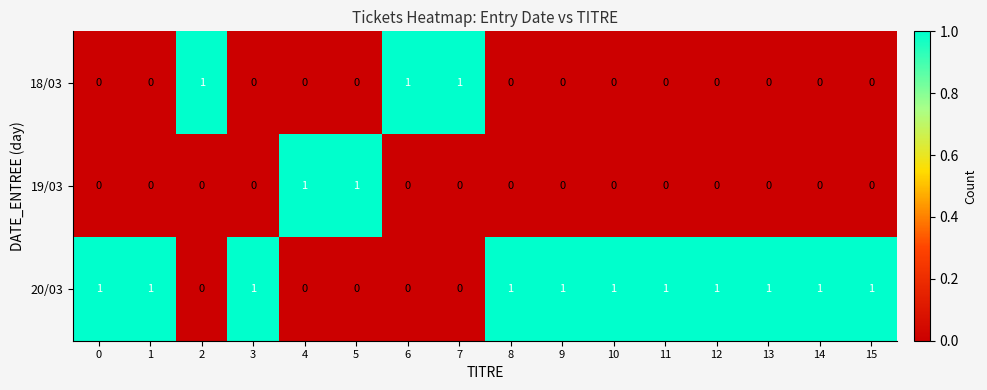

Is it true that 19/03 equals -1 at 2?

False